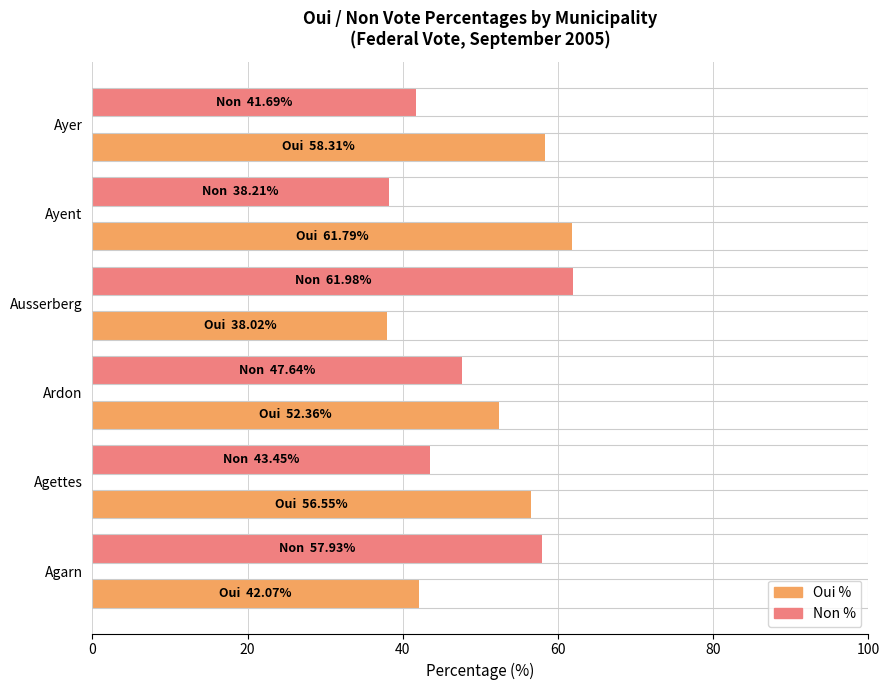

What is the value of the Non % bar at the 1st from the left?

57.9